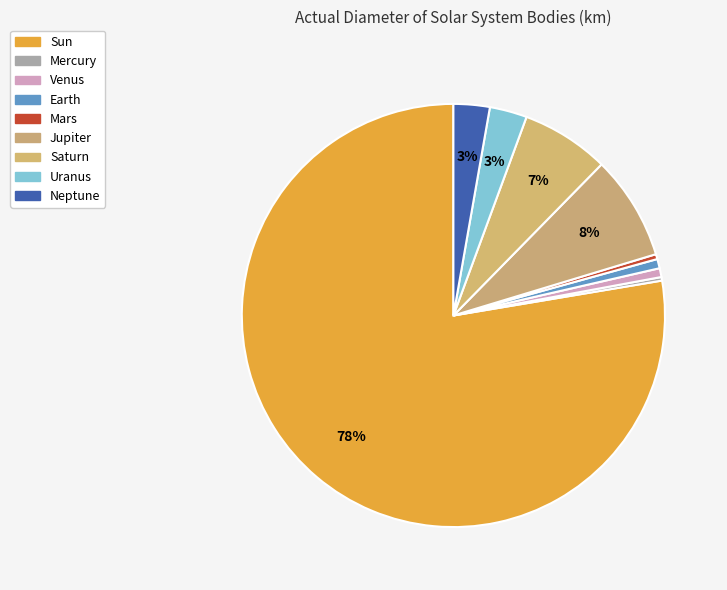

Which category accounts for the majority?

Sun